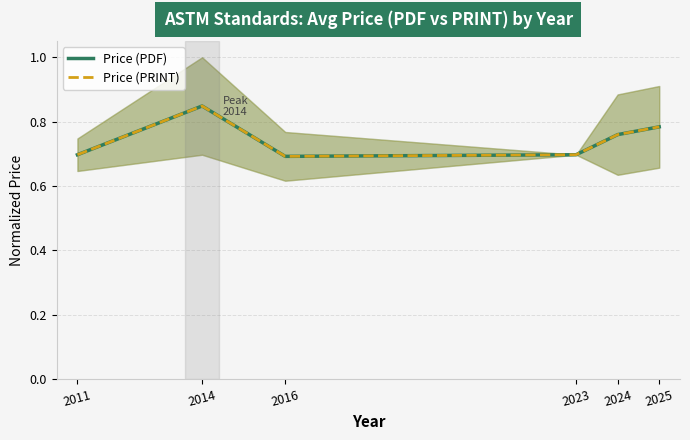

Which series has the widest spread of values?

Price (PDF)